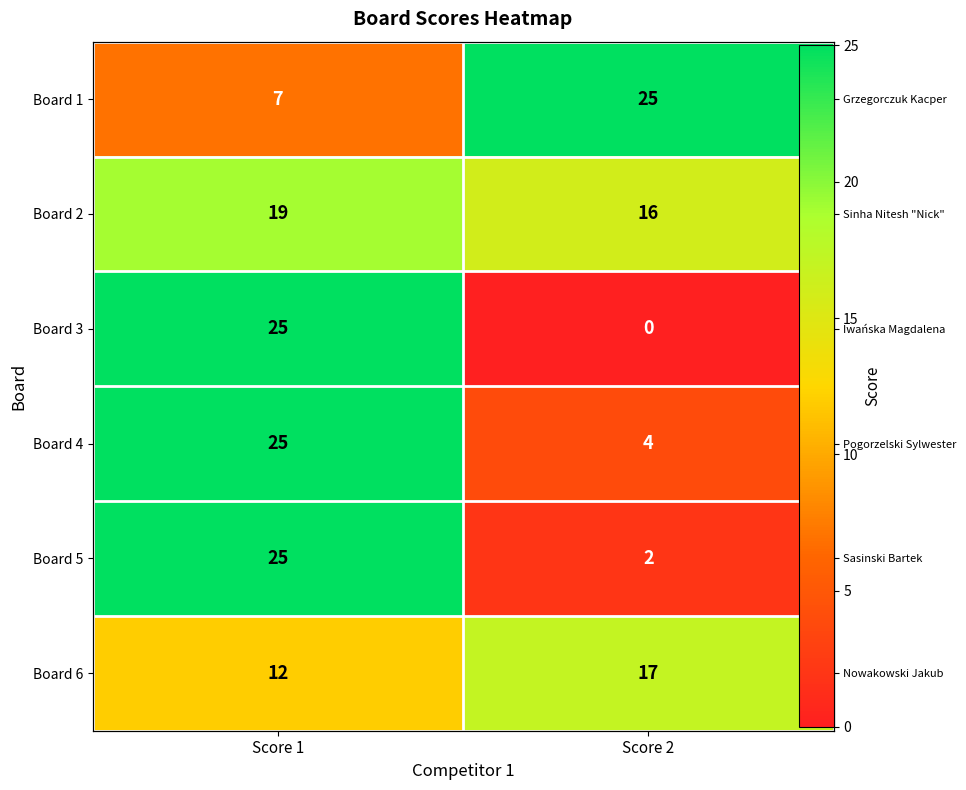

Between Score 1 and Score 2, which series saw the biggest shift?

Board 3